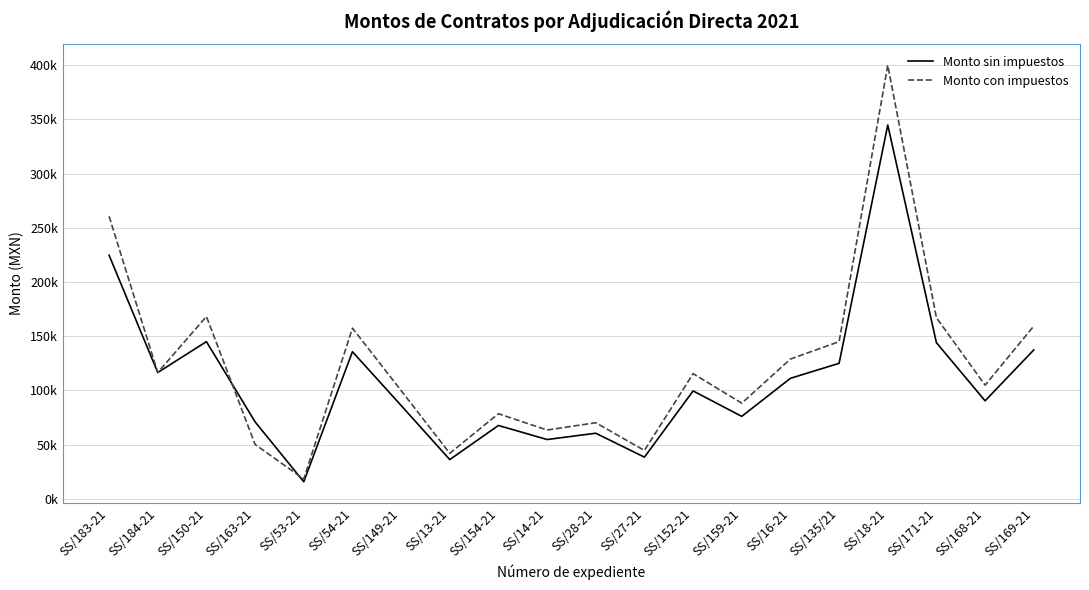

Which series has the widest spread of values?

Monto con impuestos